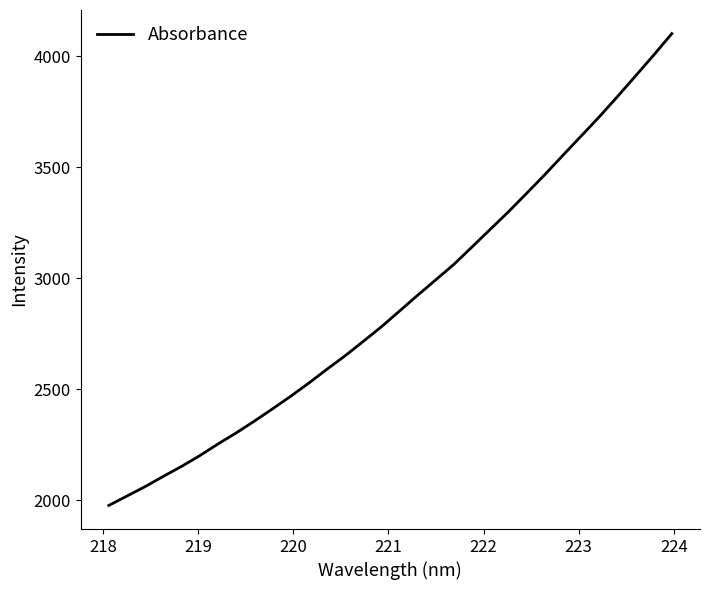

Reading left to right, list all the values displayed in this chart.

1977.5	2019.9	2062.3	2108.5	2153.2	2201.5	2253.9	2303.6	2356.7	2411.9	2468.5	2528.0	2590.4	2651.1	2715.8	2781.6	2852.7	2923.9	2993.4	3063.2	3141.7	3220.8	3299.5	3382.6	3466.4	3553.6	3639.9	3726.5	3817.5	3910.6	4004.3	4101.1